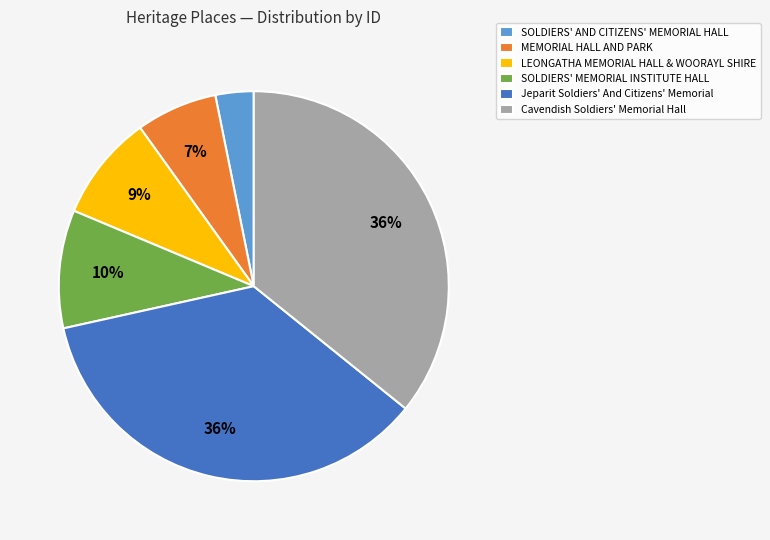

What is the smallest slice in the pie chart?

SOLDIERS' AND CITIZENS' MEMORIAL HALL